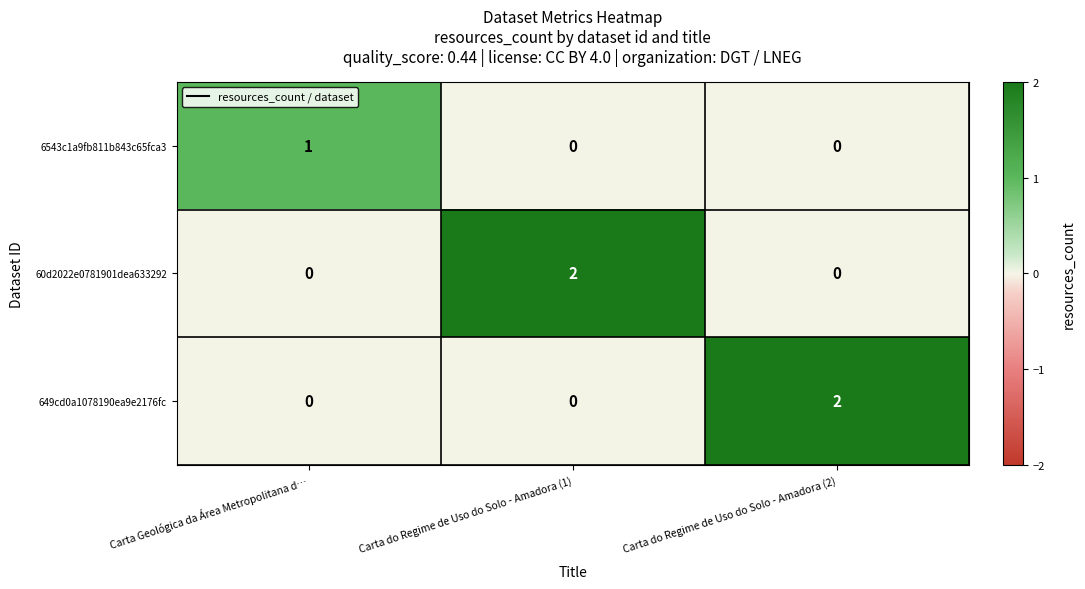

Count the number of data series in this chart.

3